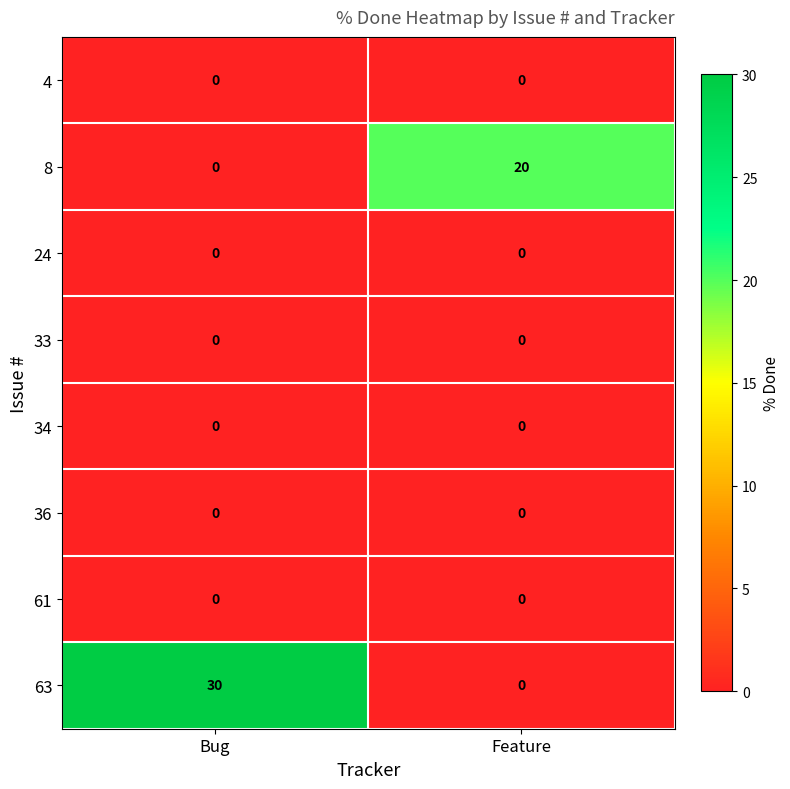

Is it true that 36 equals 0 at Feature?

True